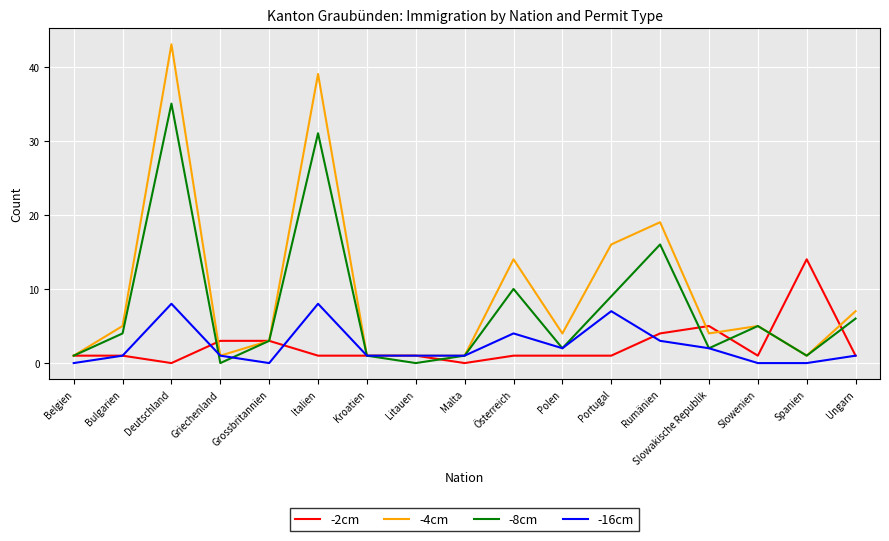

How many interior local valleys does the -8cm series have?

5